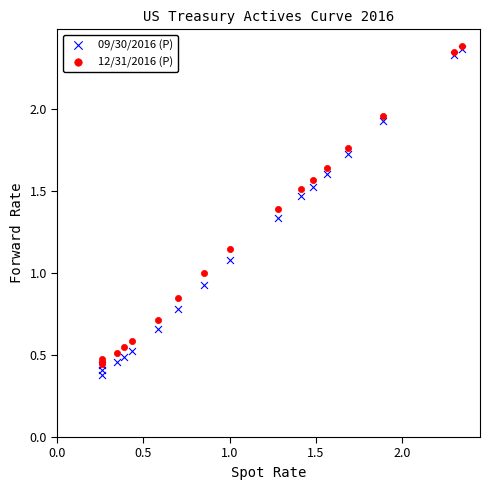

Which series has the widest spread of Y values?

09/30/2016 (P)